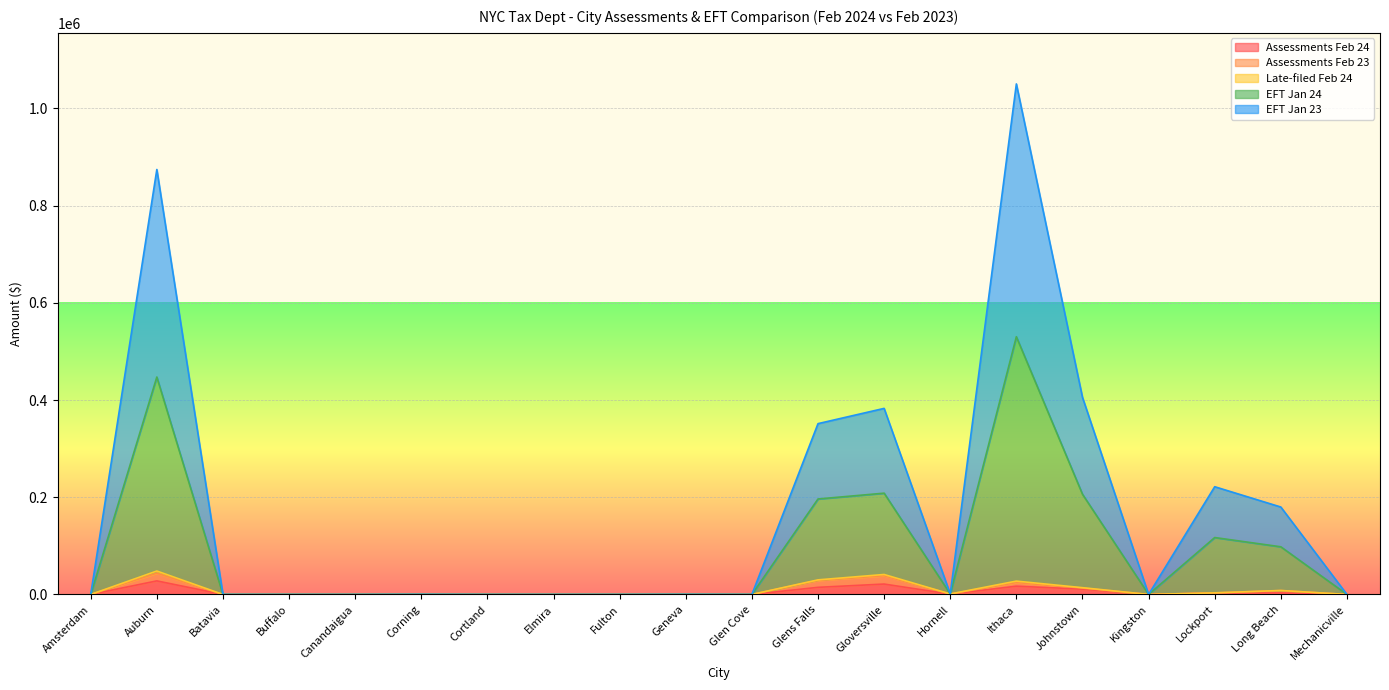

In Assessments Feb 24, how many points are lower than both neighbors (excluding endpoints)?

3